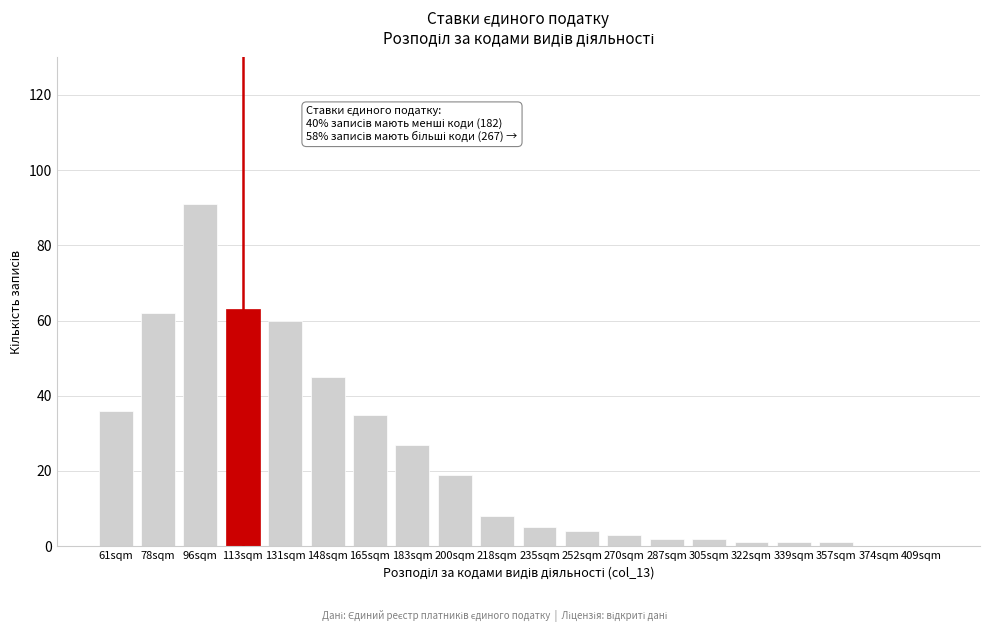

Reading left to right, extract all data points from this chart.

61sqm=36	78sqm=62	96sqm=91	113sqm=63	131sqm=60	148sqm=45	165sqm=35	183sqm=27	200sqm=19	218sqm=8	235sqm=5	252sqm=4	270sqm=3	287sqm=2	305sqm=2	322sqm=1	339sqm=1	357sqm=1	374sqm=0	409sqm=0